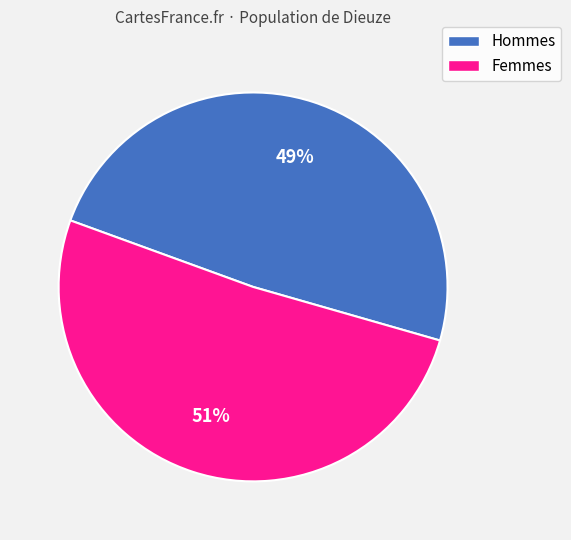

Does any single category account for the majority?

Yes